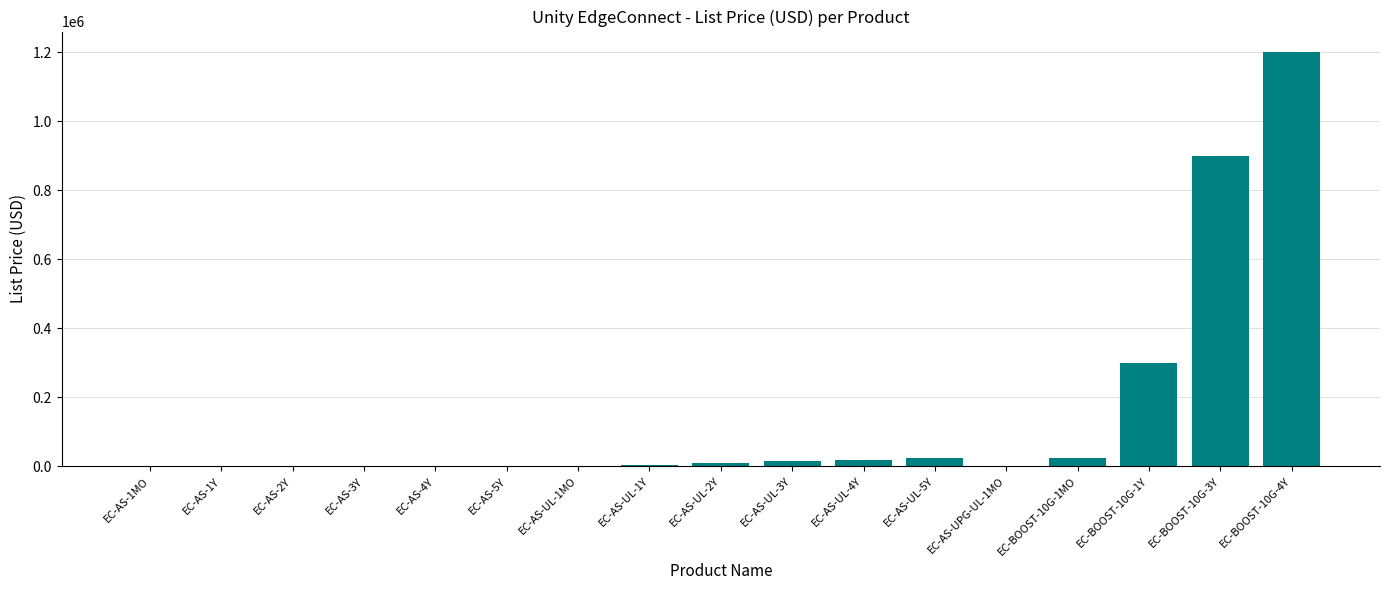

What is the sum of all values?

2504638